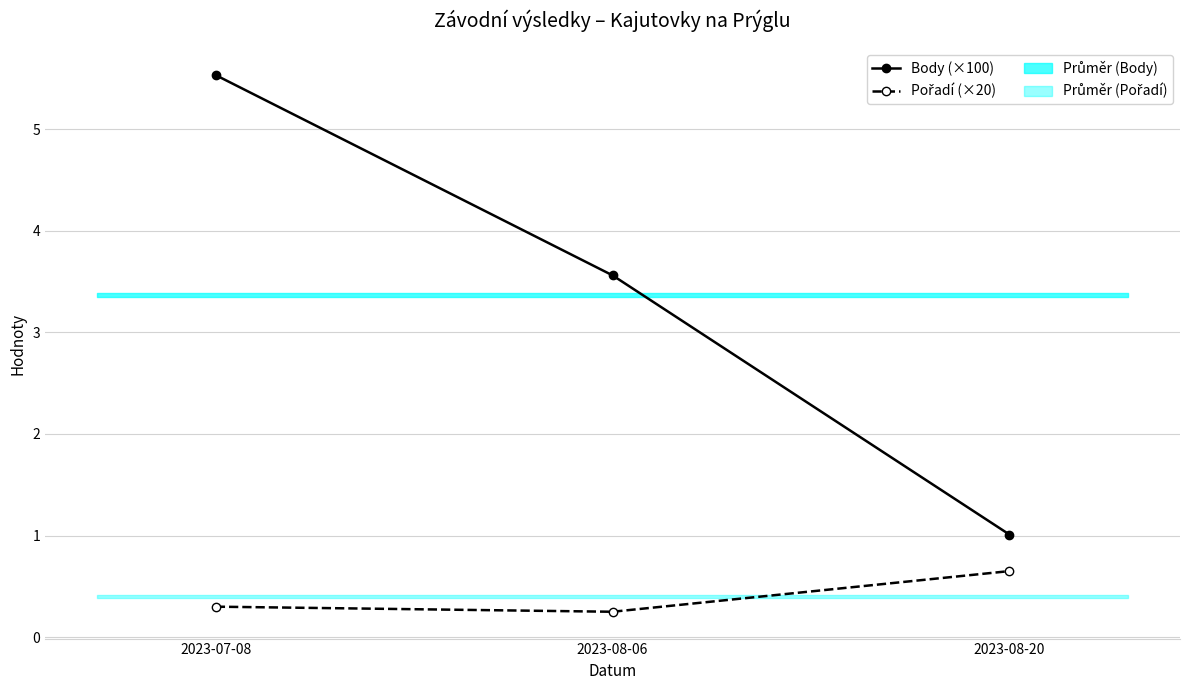

Rank the categories by Pořadí (×20) value from highest to lowest.

2023-08-20, 2023-07-08, 2023-08-06